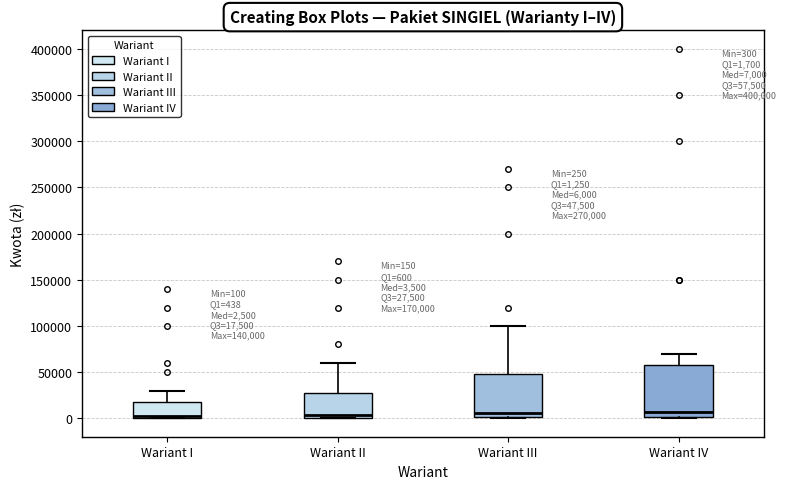

Comparing the boxes themselves (not the whiskers), which one is the tallest?

Wariant IV